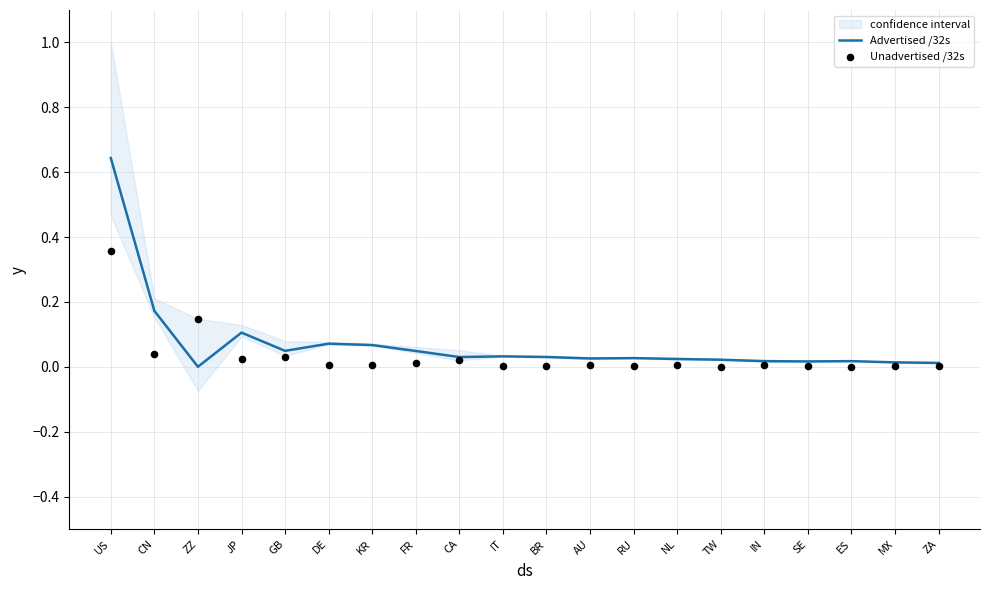

Which series has the widest spread of Y values?

Advertised /32s